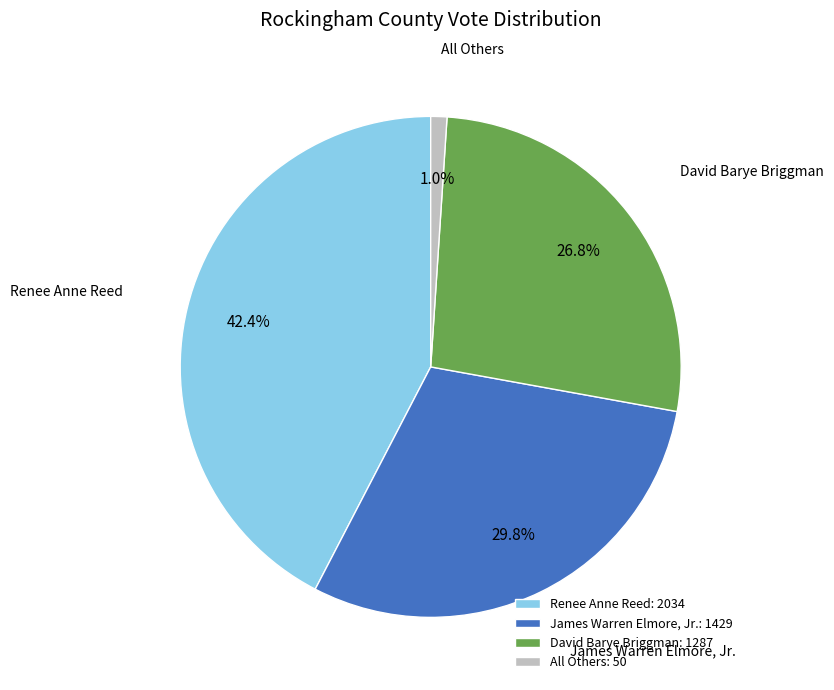

What is the smallest slice in the pie chart?

All Others